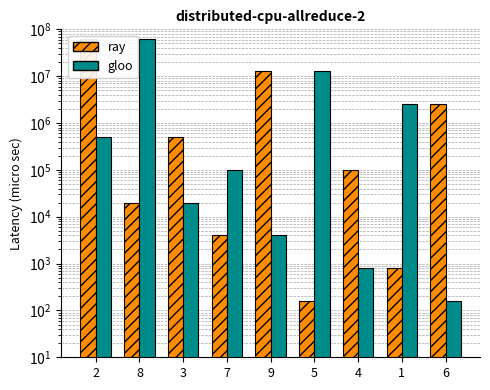

How many data points in gloo are above 100000?

4